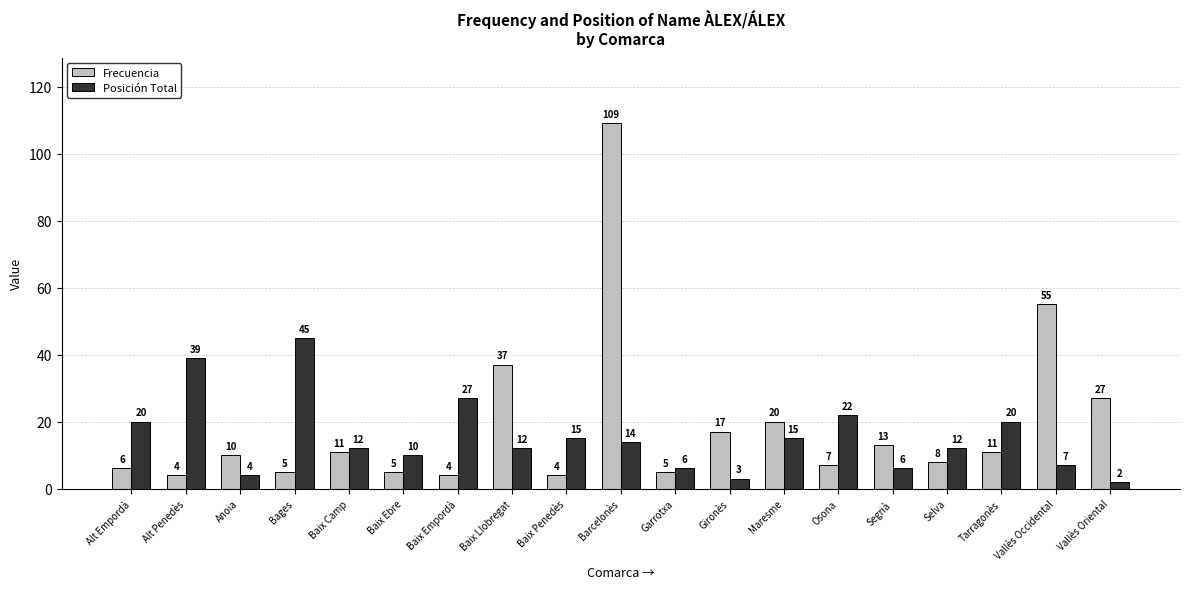

What is the difference between the highest and lowest values at Baix Ebre?

5